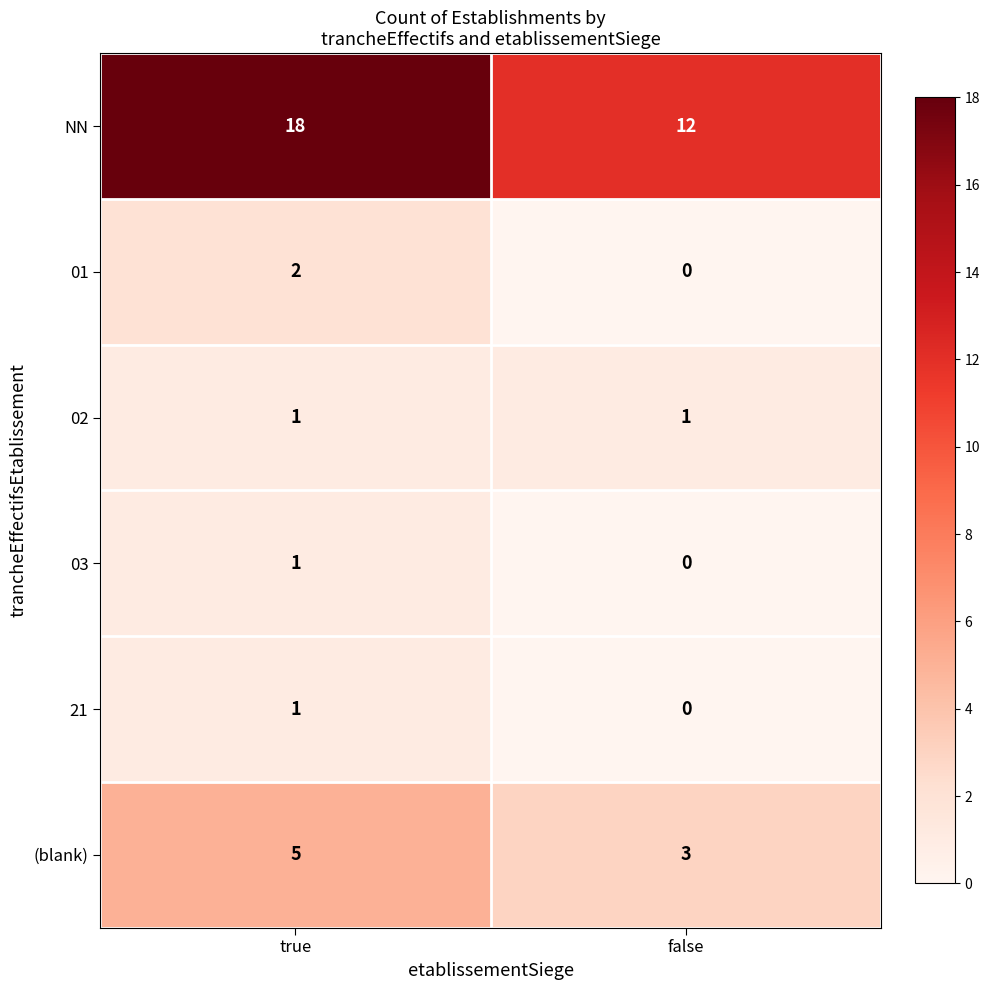

Which series changed the most between true and false?

NN